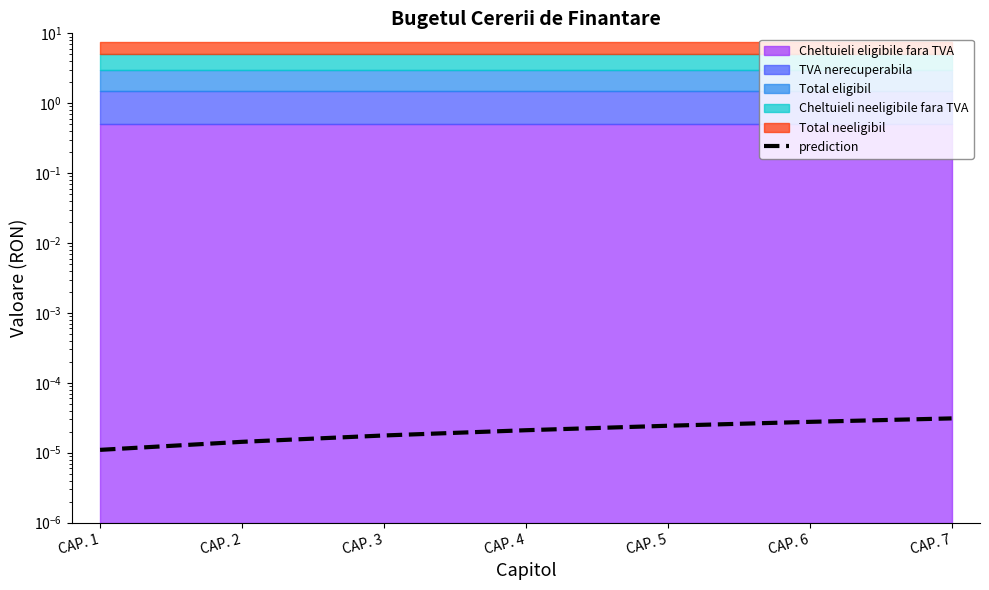

List the labels in order of value, largest first.

CAP. 7, CAP. 6, CAP. 5, CAP. 4, CAP. 3, CAP. 2, CAP. 1